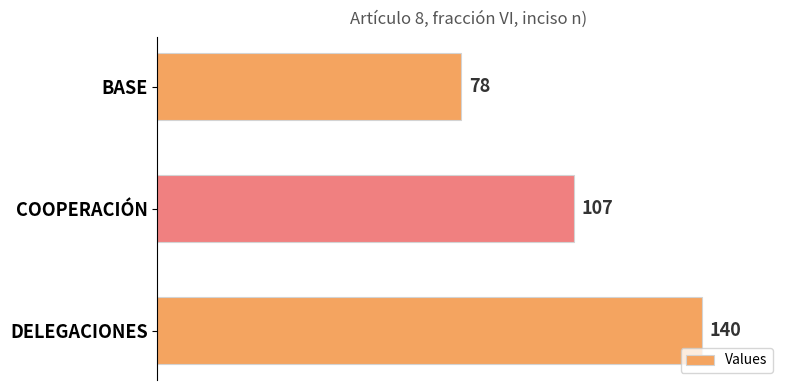

How many bars are there in total?

3